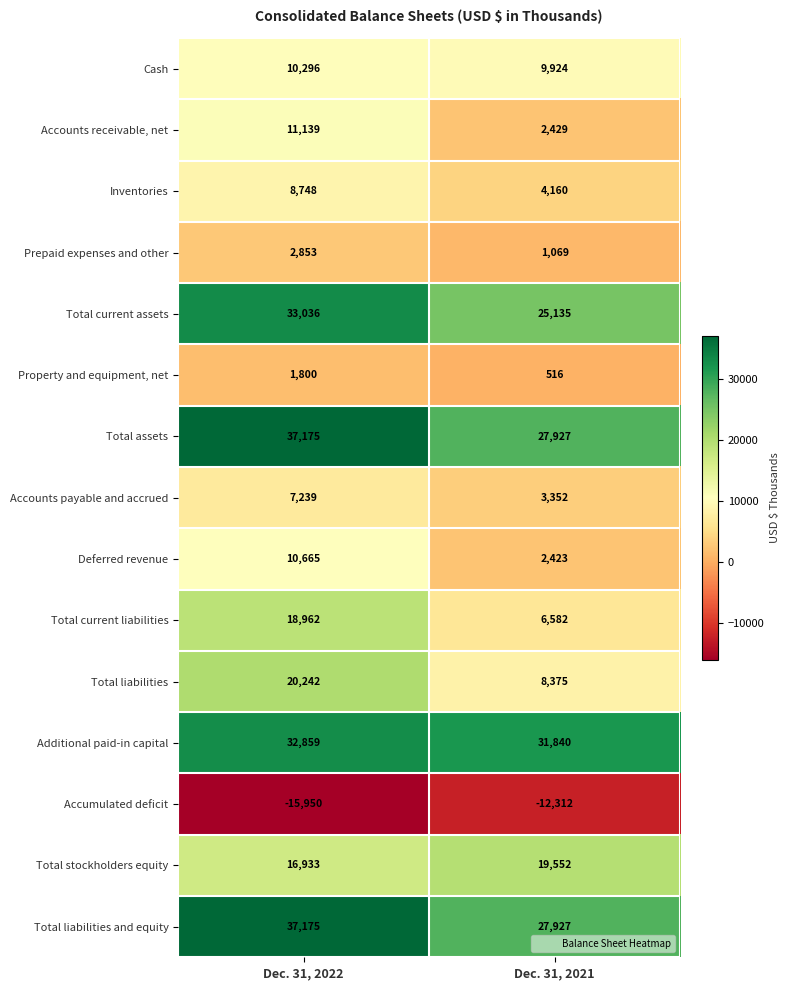

How many data points in Accounts payable and accrued are less than 7239?

1